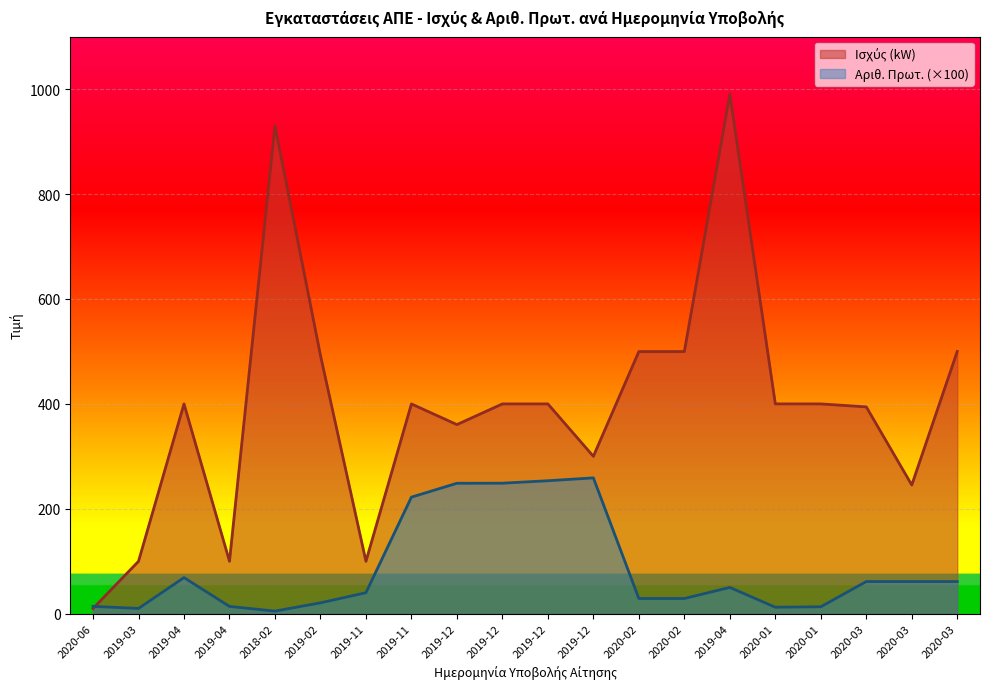

At how many categories does at least one series exceed 314?

14